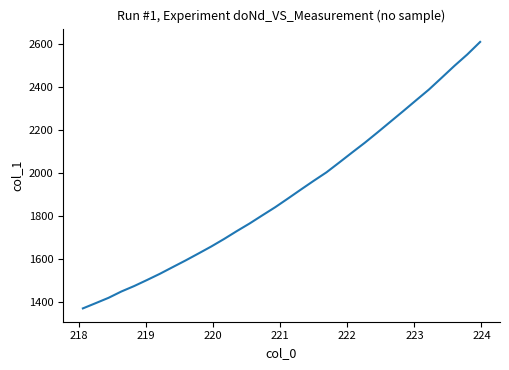

What is the smallest value displayed?

1372.4